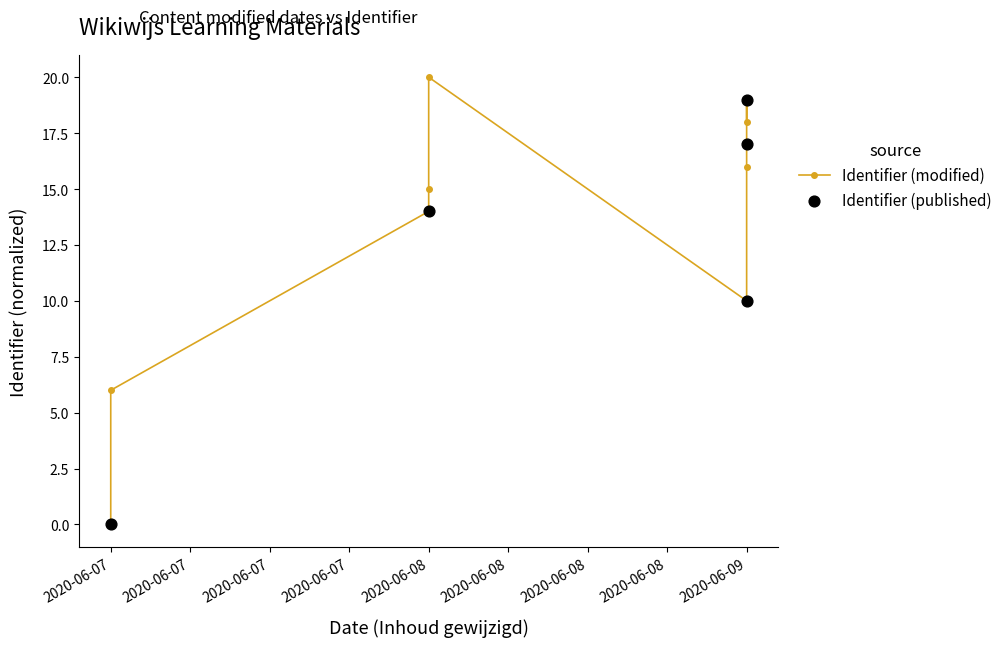

Approximately how many times larger is the value at 2020-06-08 compared to 2020-06-09?

1.4